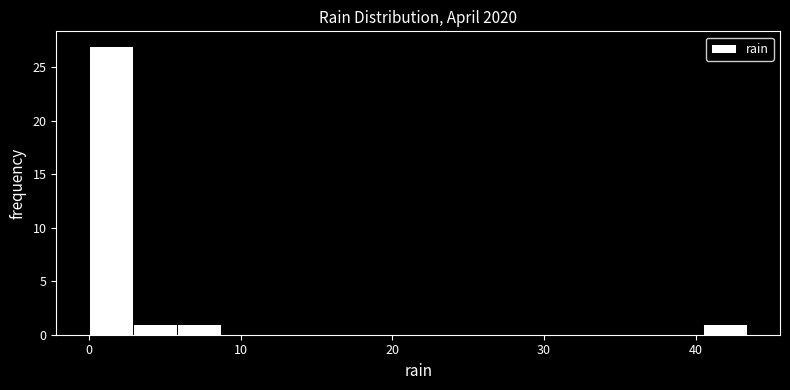

Read against the x-axis, roughly where is the centre of the tallest bar?

1